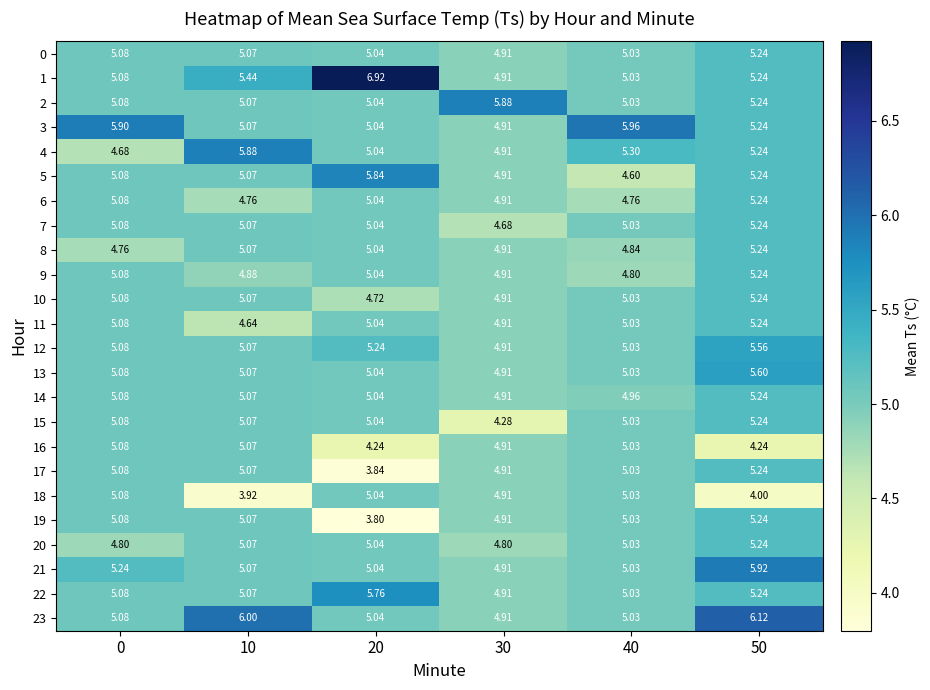

What is the difference between the highest and lowest values at 0?

1.2